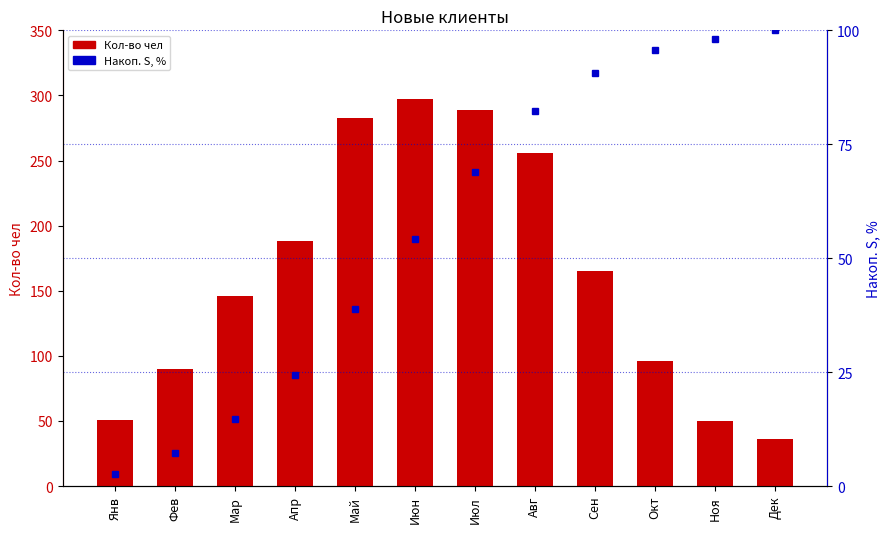

How many data points in Накоп. S, % are above 69?

5